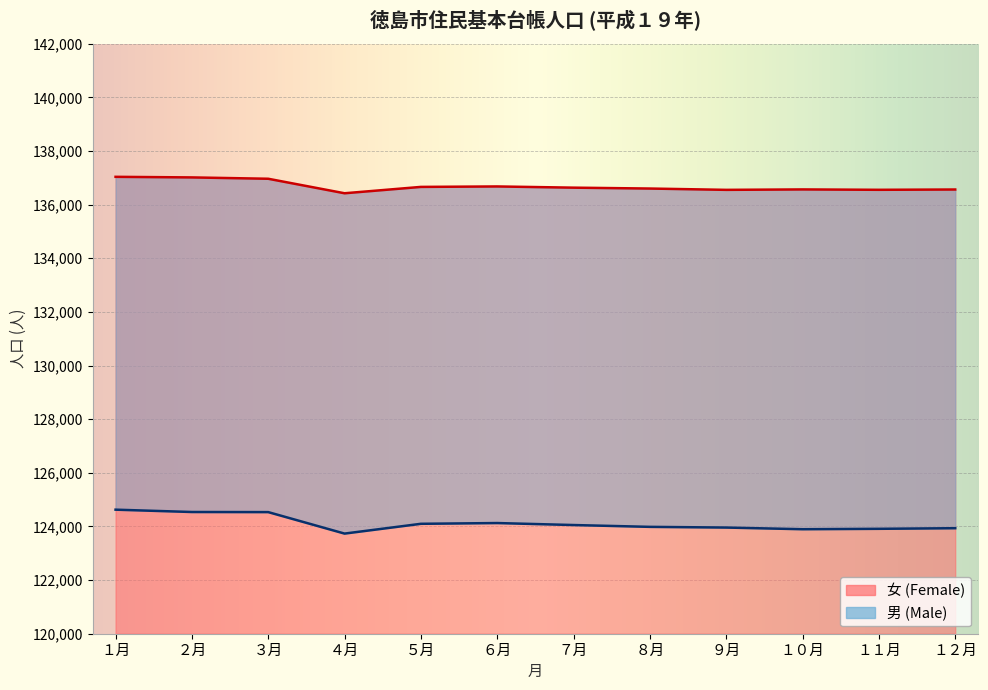

At which category does 女 (Female) reach its first local peak?

６月